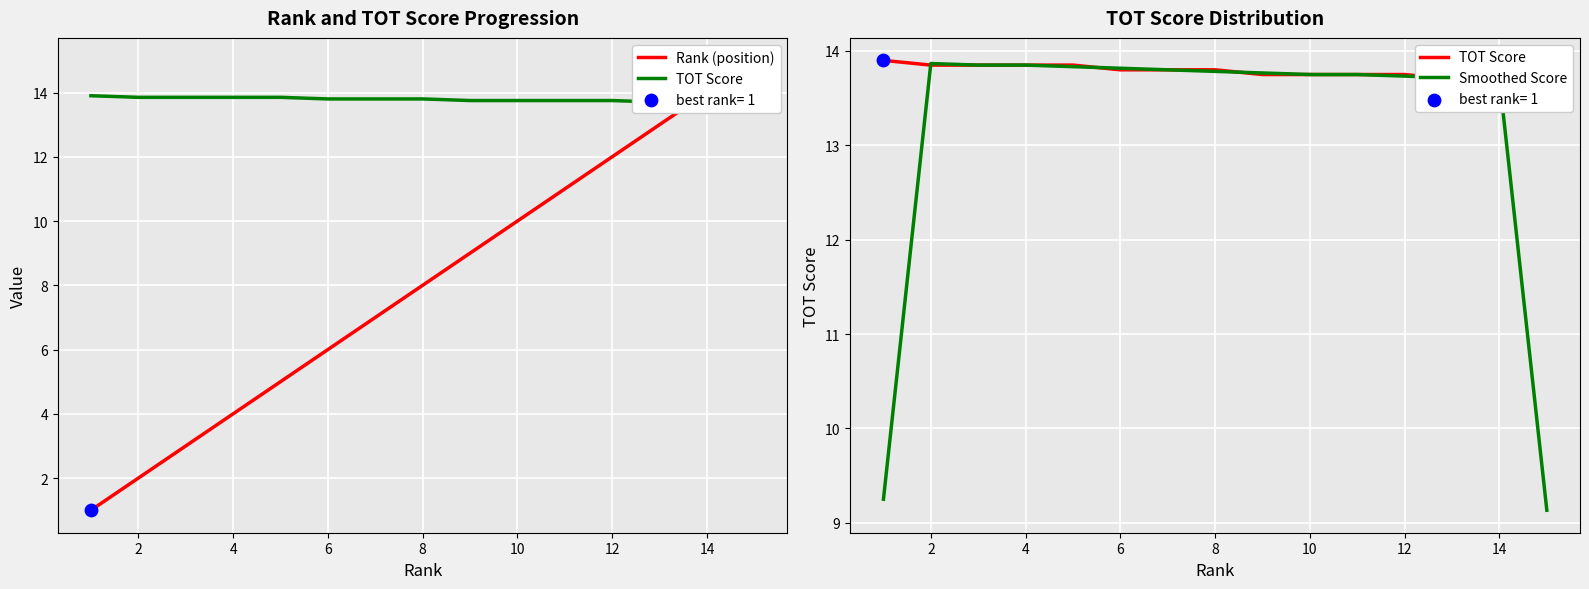

Which series has the largest Y range (max minus min)?

Rank (position)